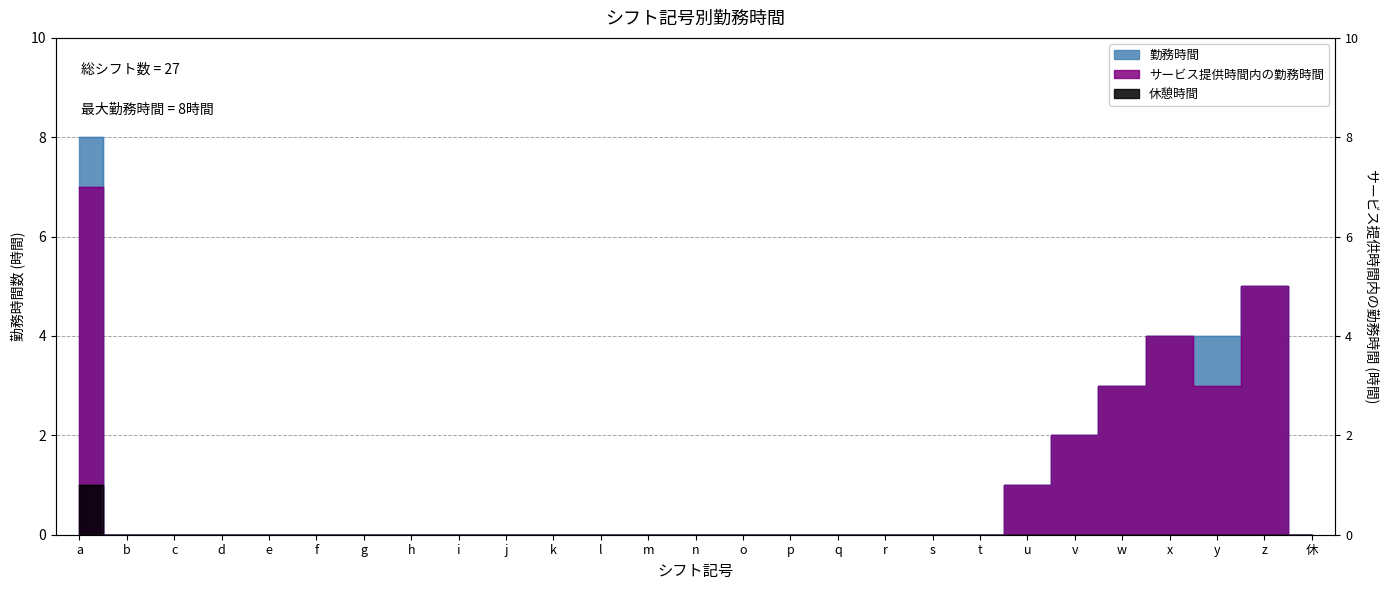

True or false: 休憩時間 and 勤務時間 cross at least once.

False